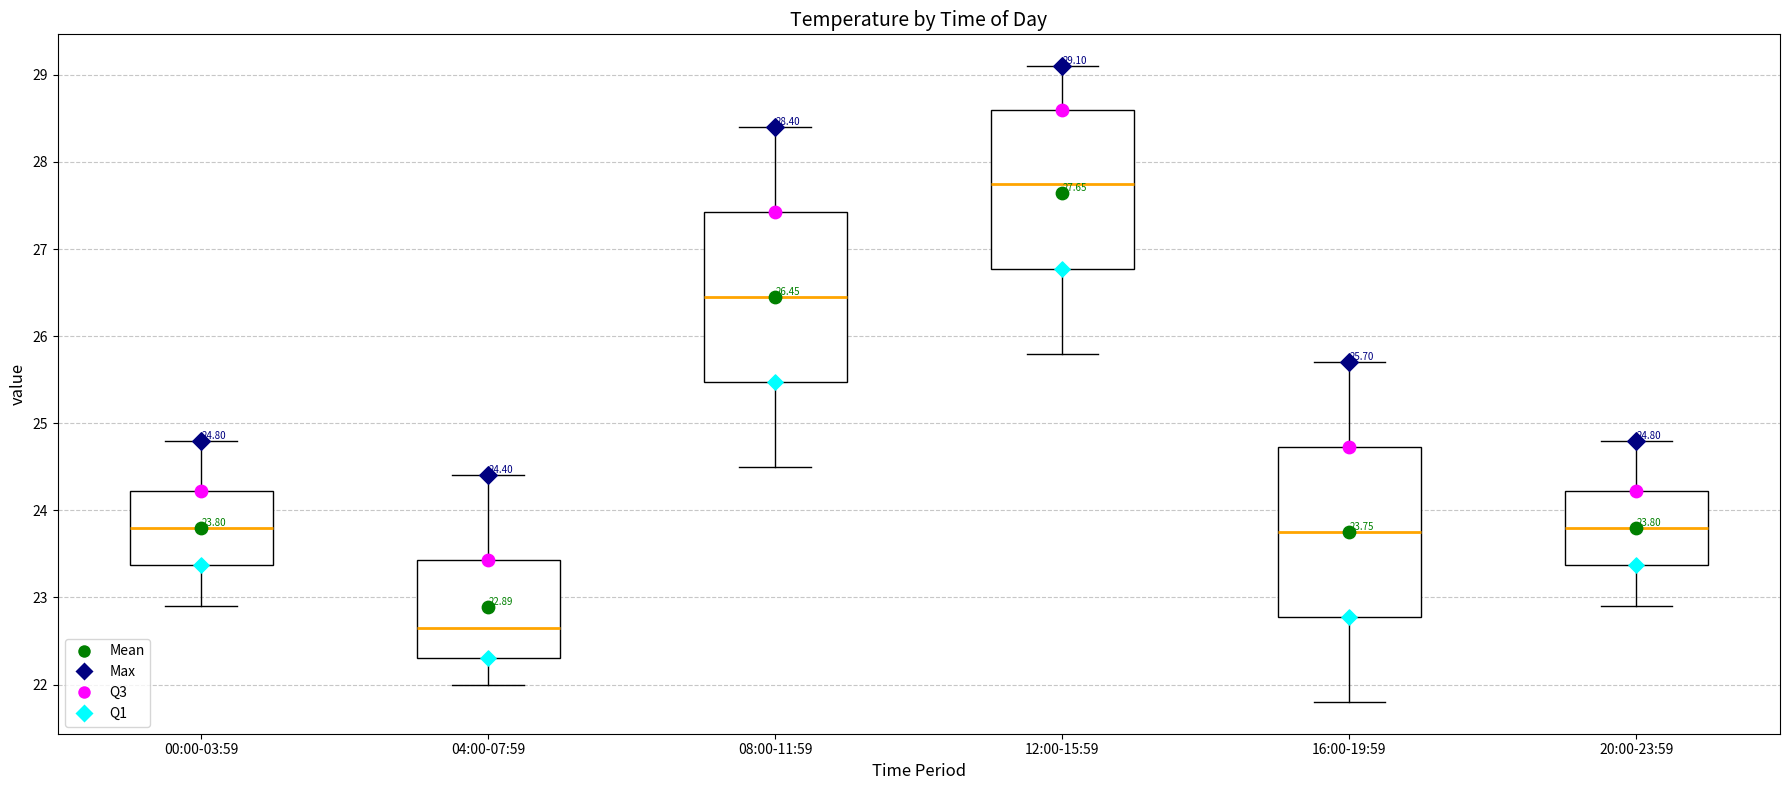

Which box's median line is the highest?

12:00-15:59